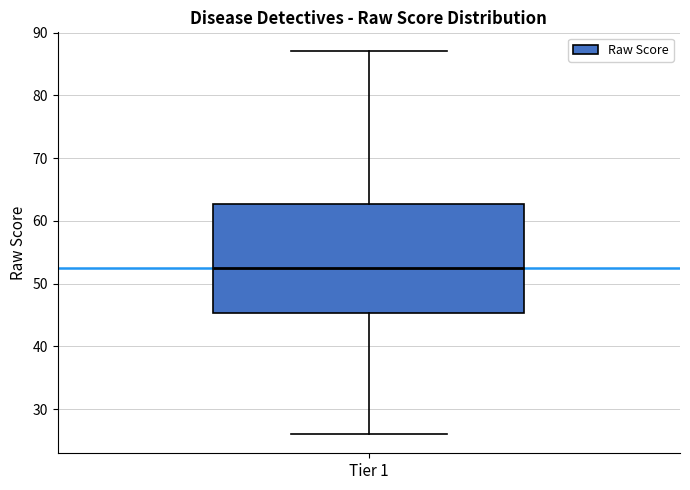

Where is the upper edge of the box for Tier 1 on the y-axis? The values are not printed on the chart, so give them approximately, as read against the axis.

63